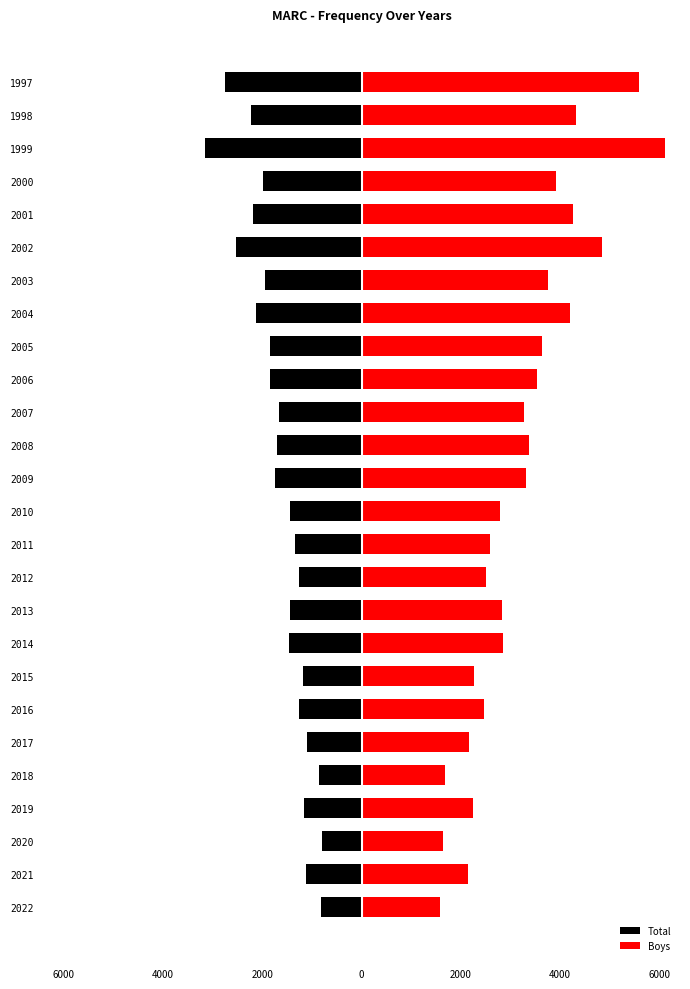

At how many categories does at least one series exceed 3309?

12